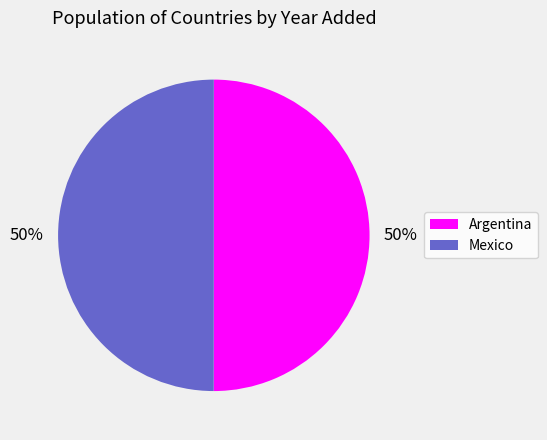

True or false: Argentina accounts for 50% of the total.

True